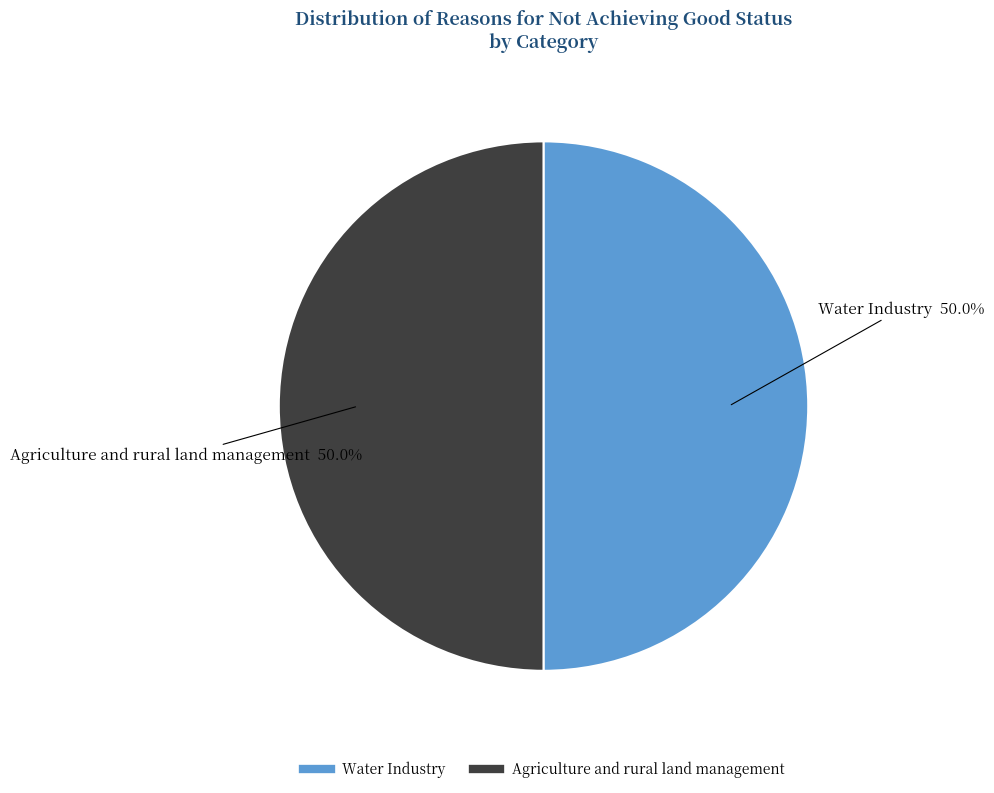

To the nearest percent, what percentage of the pie is Agriculture and rural land management?

50%